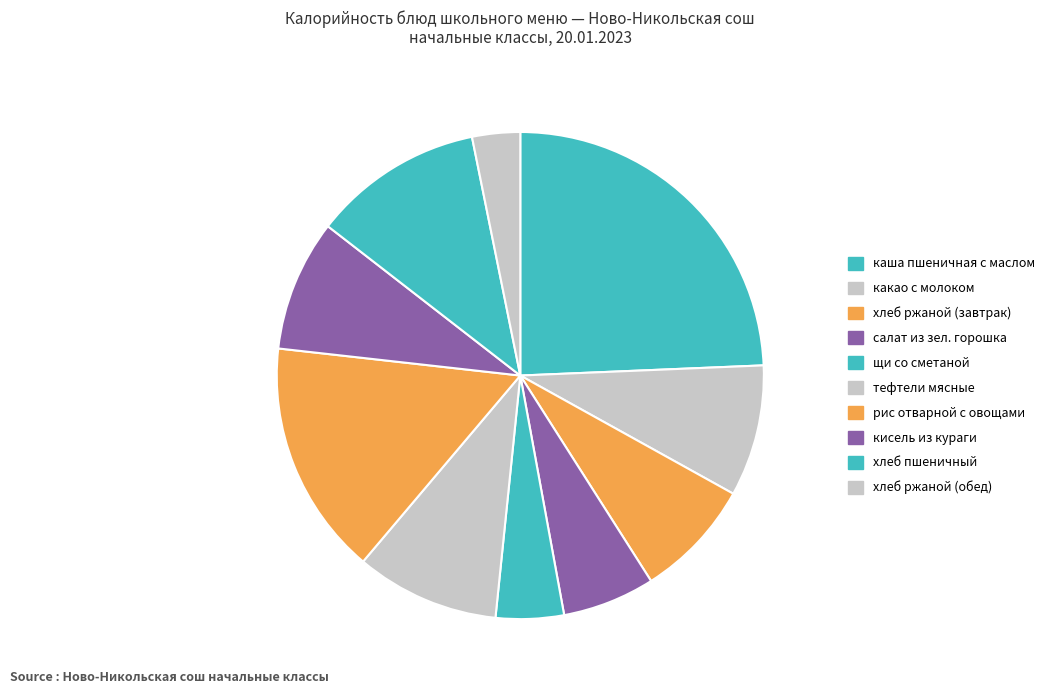

Which slice is the largest?

каша пшеничная с маслом